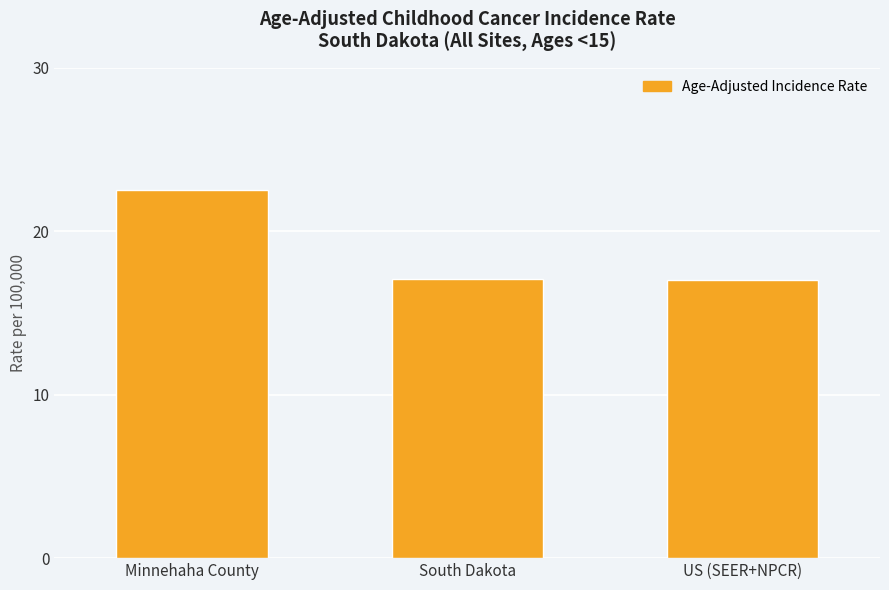

What is the difference between the maximum and minimum values?

5.5